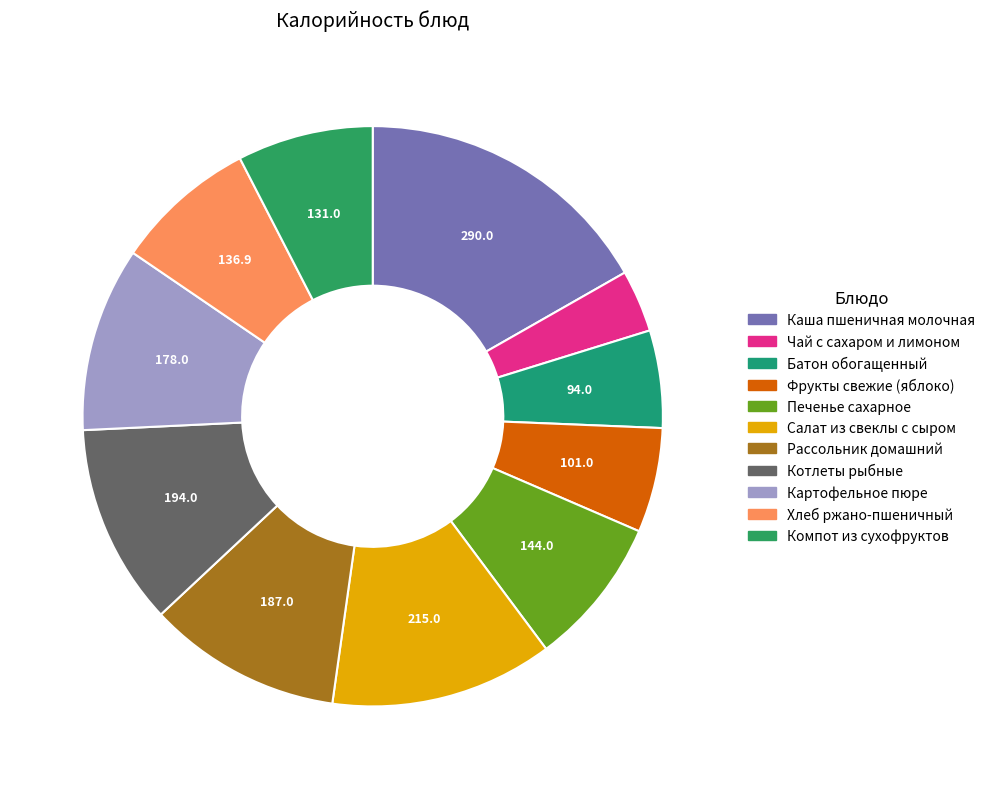

Does Компот из сухофруктов represent more than half of the total?

No